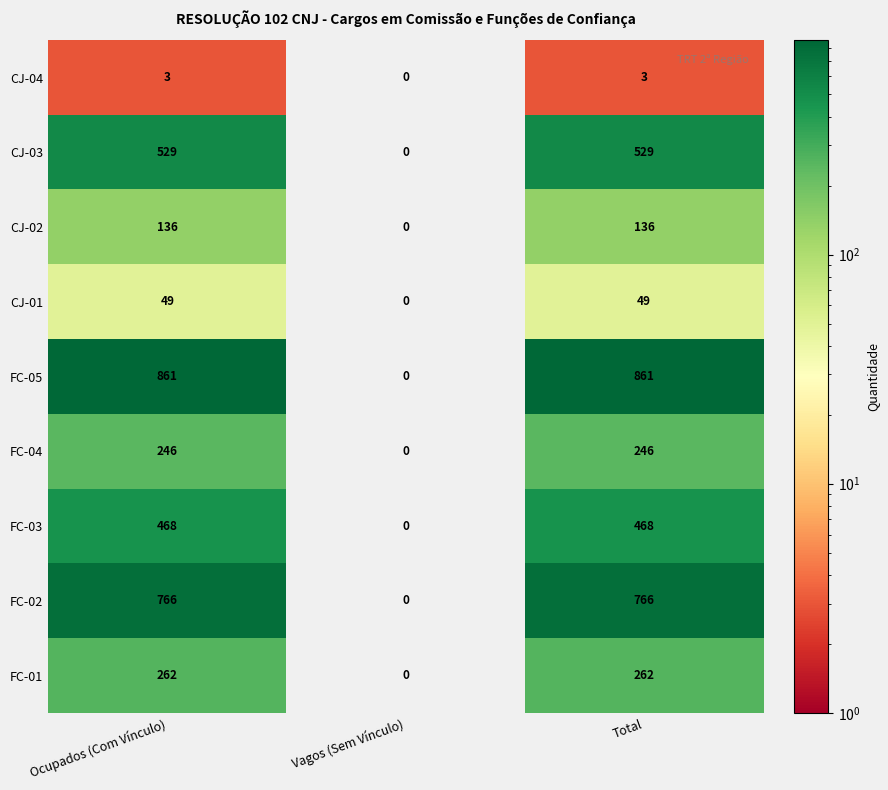

Between Ocupados (Com Vínculo) and Vagos (Sem Vínculo), which series saw the biggest shift?

FC-05